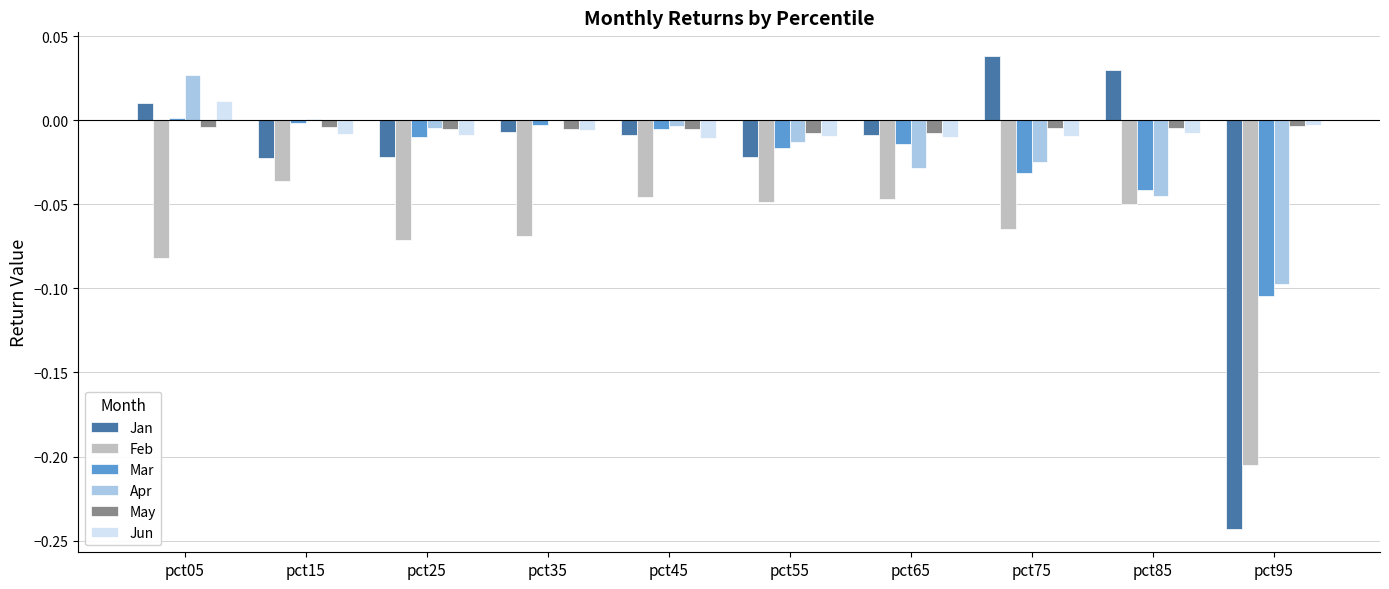

Which category has the highest value across all series?

pct75